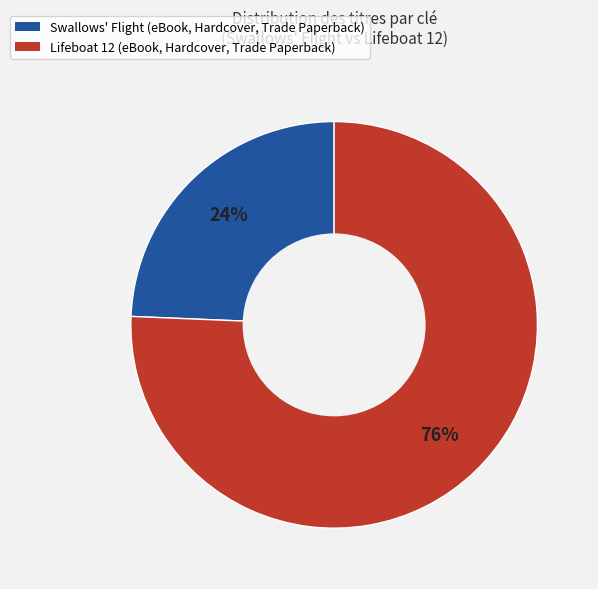

To the nearest percent, what is the average slice percentage?

50%